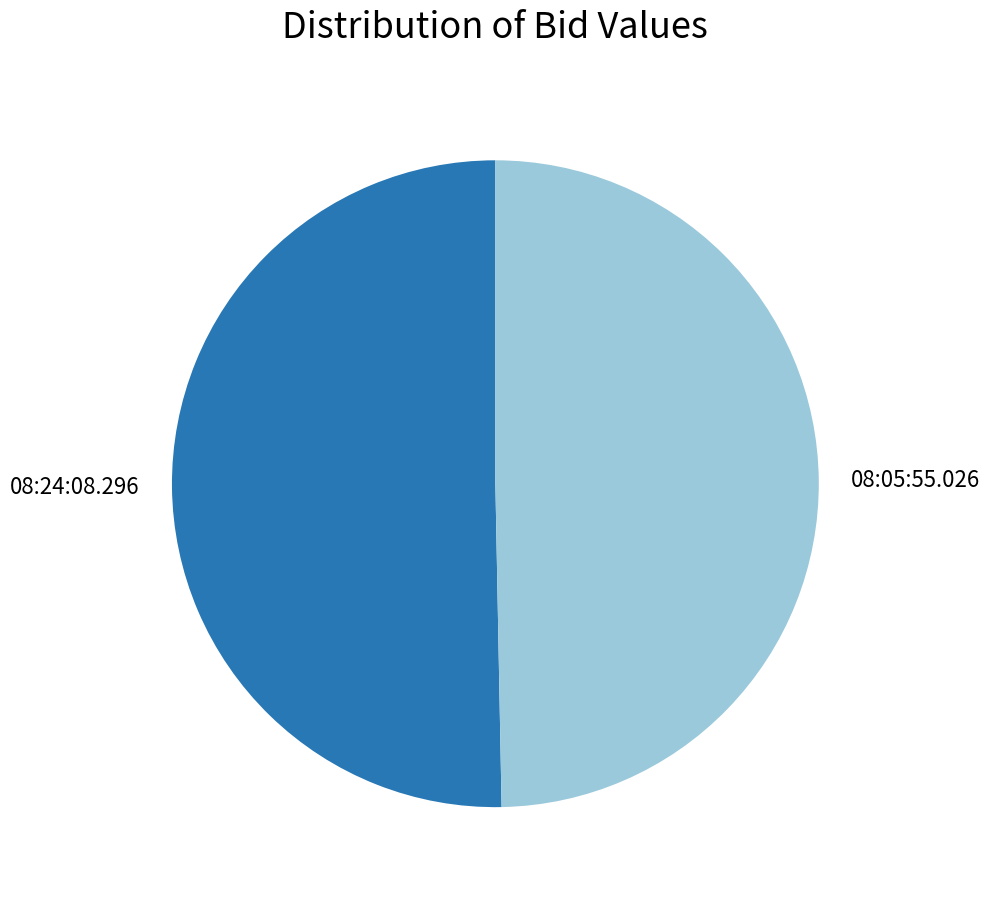

Do 08:24:08.296 and 08:05:55.026 together represent more than half of the pie?

Yes